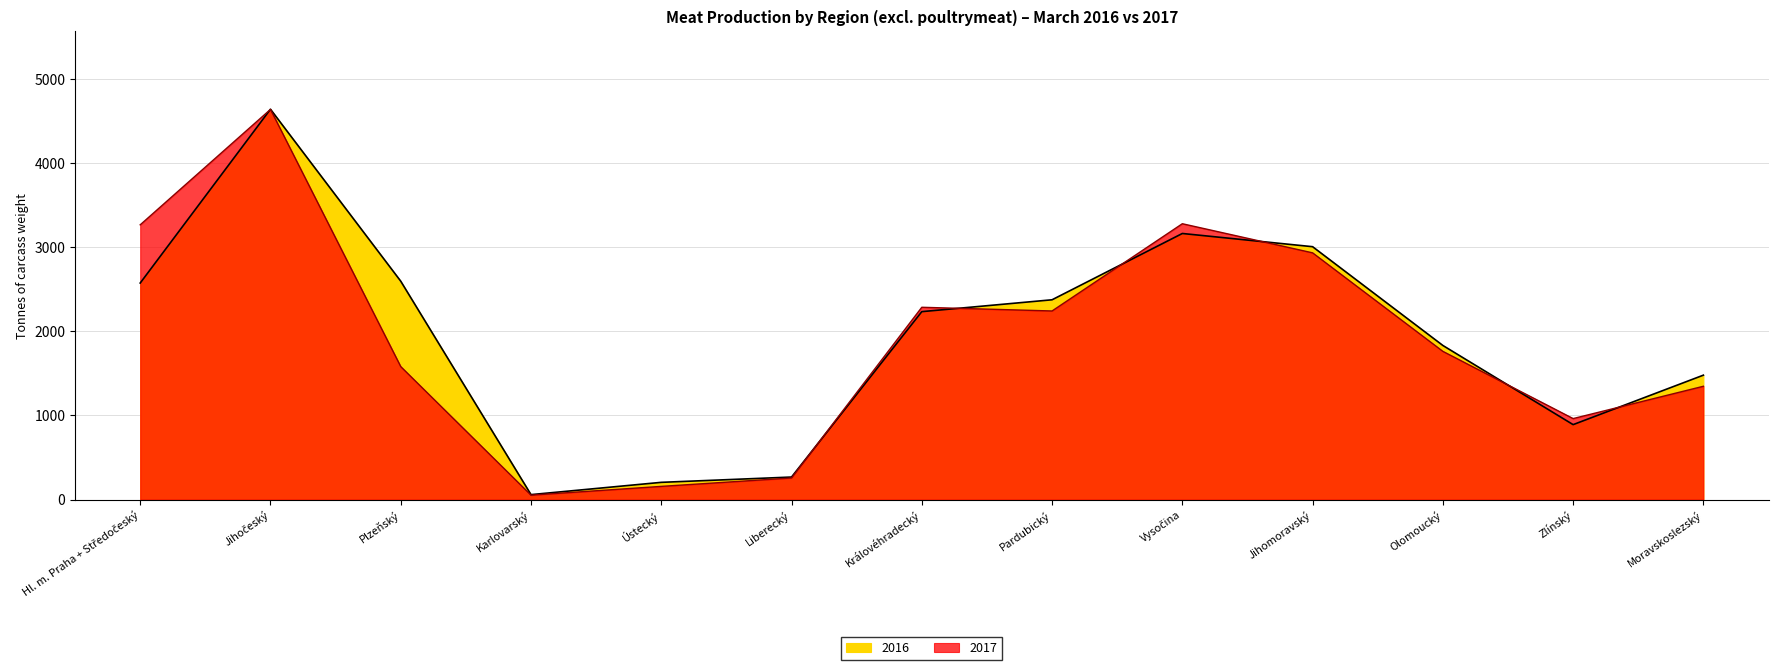

What is the sum of the 2017 values at Liberecký and Královéhradecký?

2543